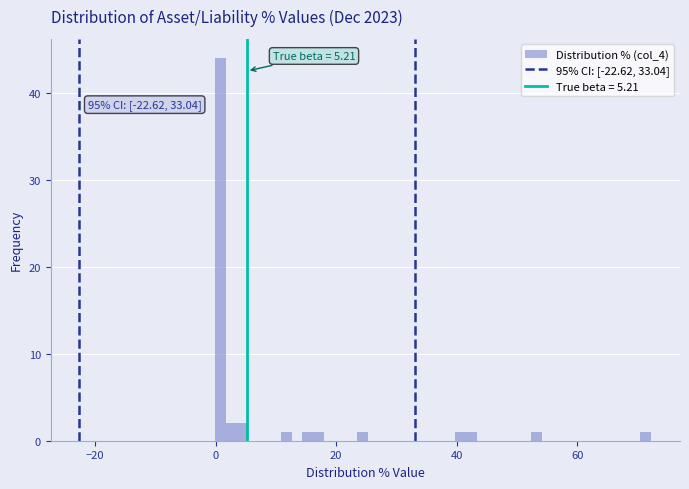

Around what value on the x-axis is the tallest bar? Give the approximate position of its centre, as read against the axis.

0